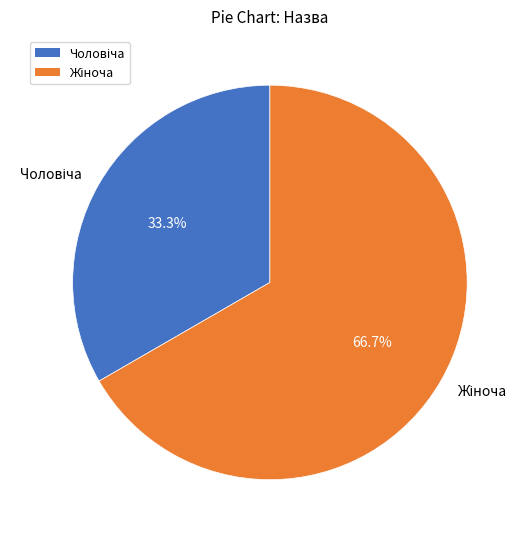

Is there a majority slice in this chart?

Yes